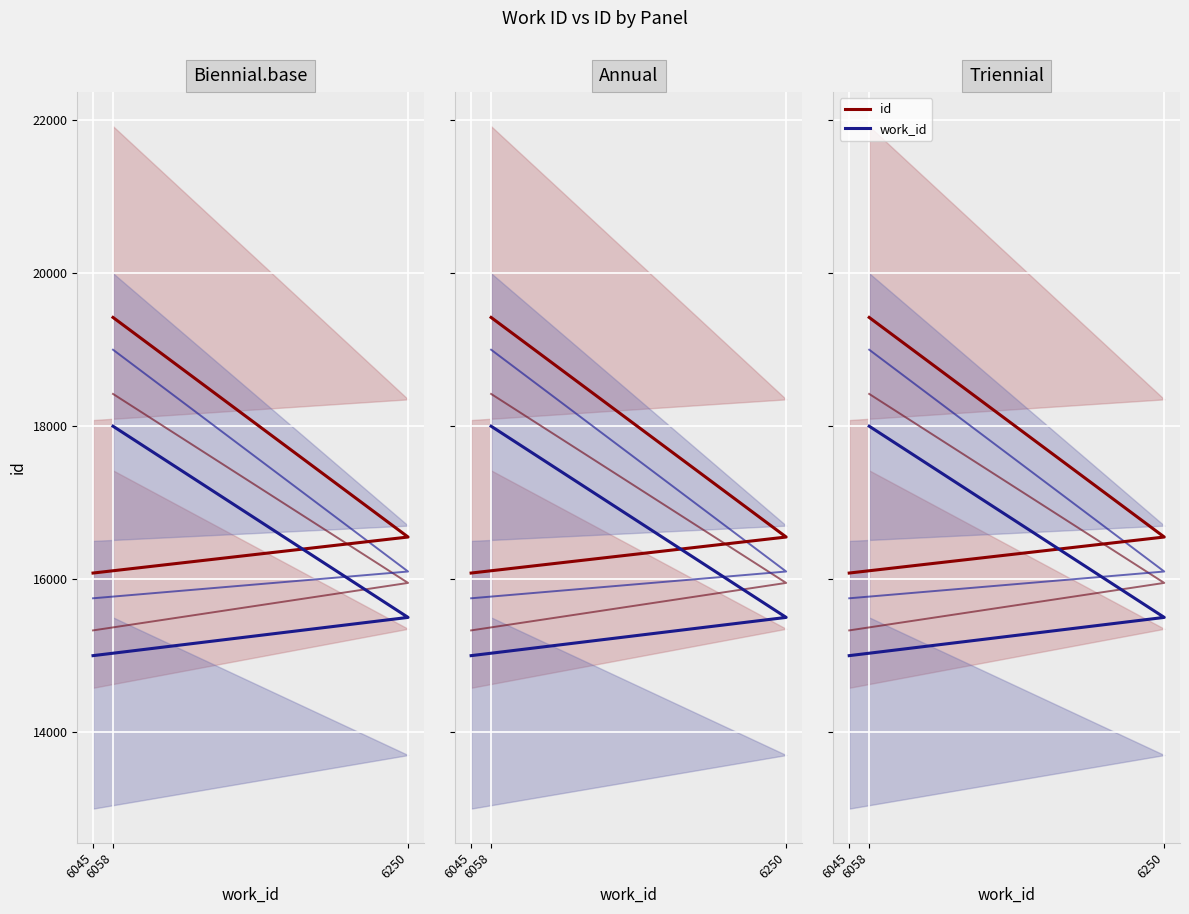

At which label does work_id_upper_mid first exceed 16100?

6058